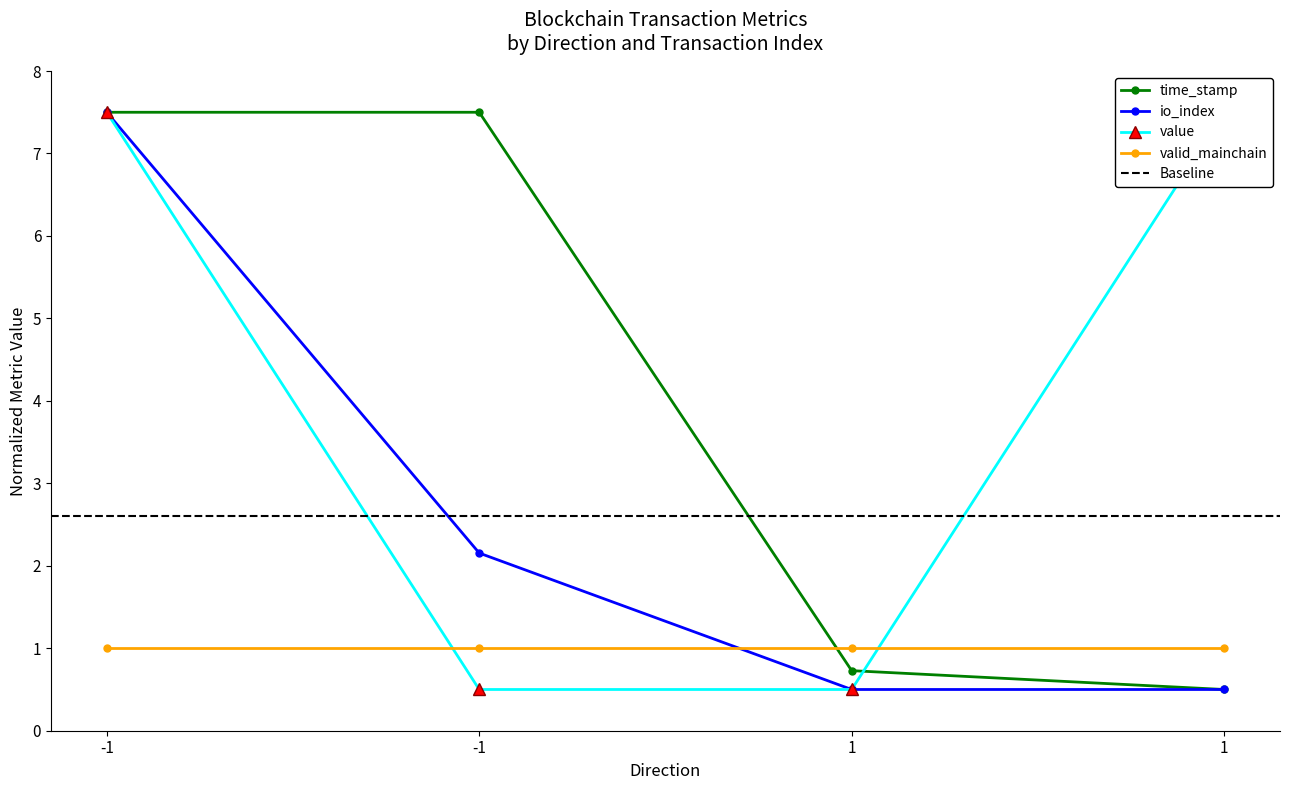

The time_stamp series shows 3.2 at -1. True or false?

False